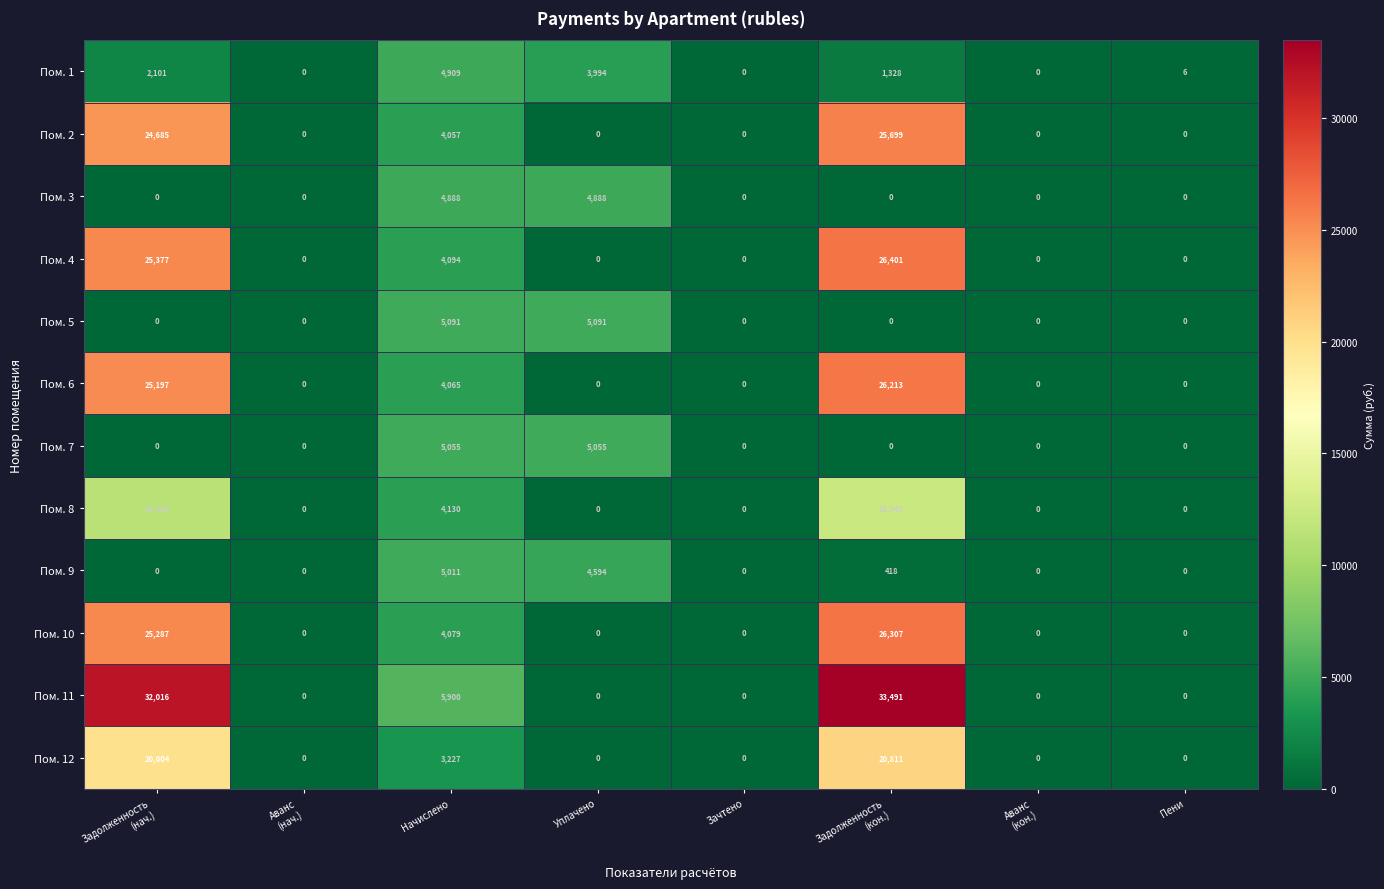

What is the greatest value displayed?

33491